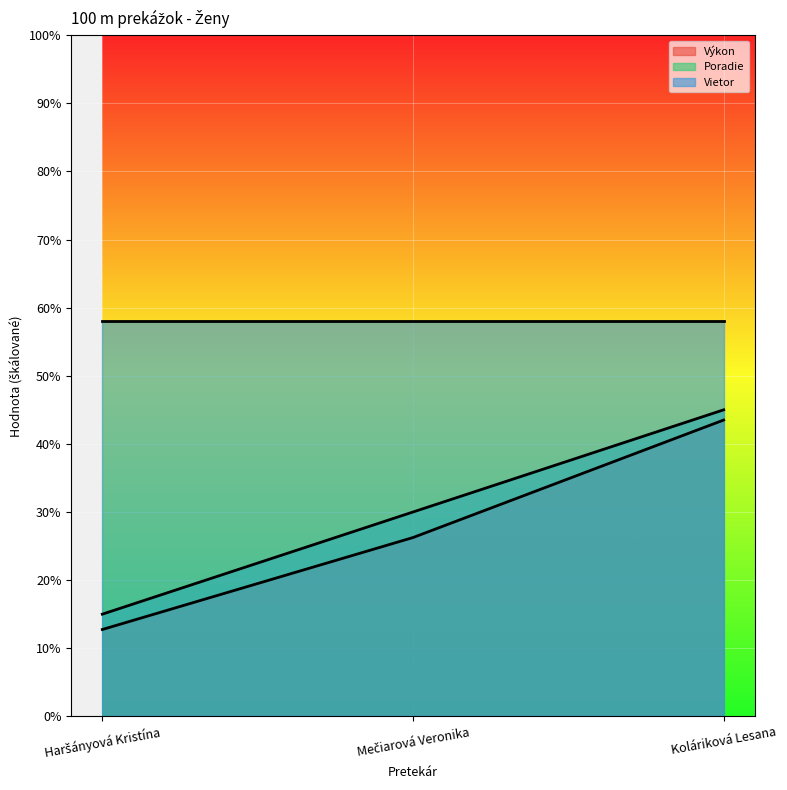

What position from the left is Koláriková Lesana?

3